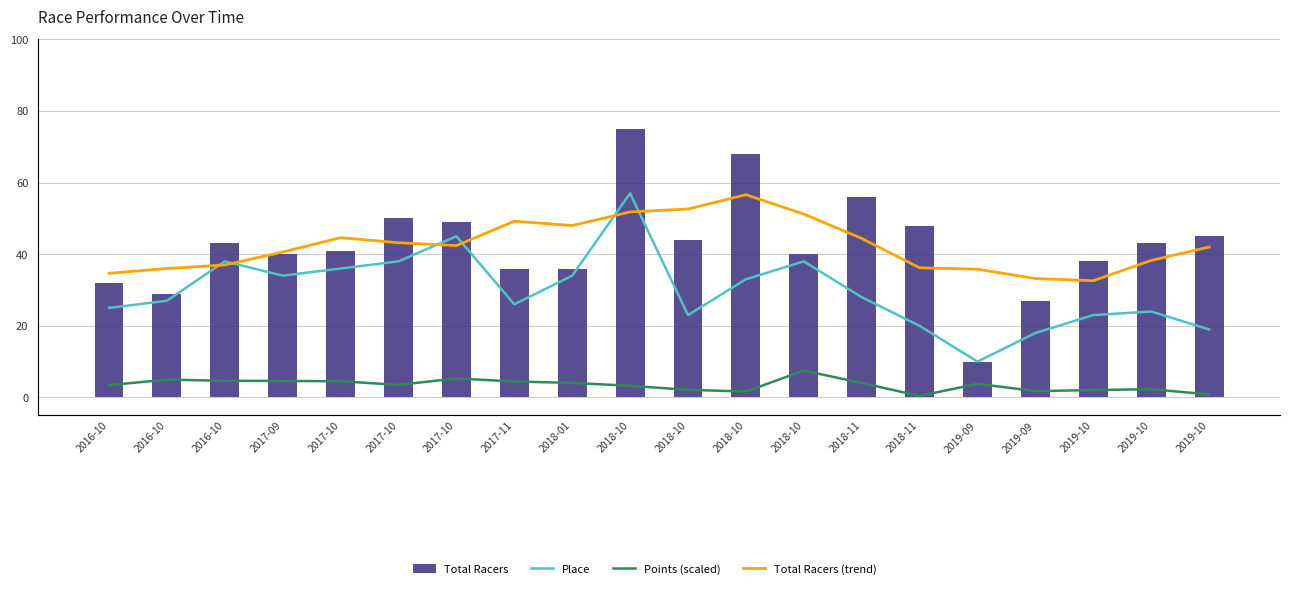

At which category is the sum across all series the highest?

2018-10